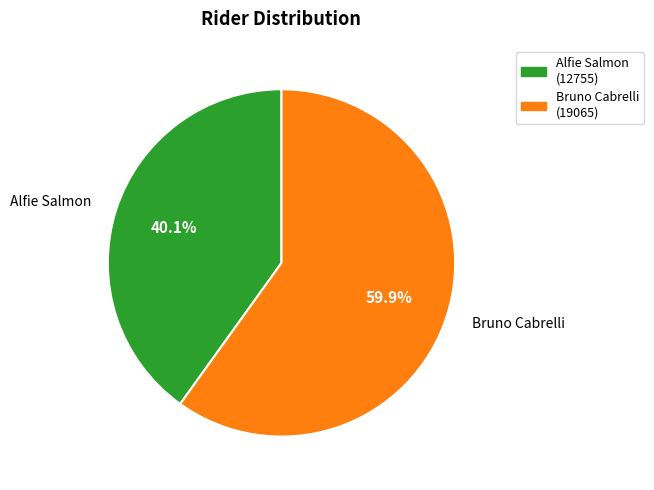

Is there any slice that represents more than half of the pie?

Yes